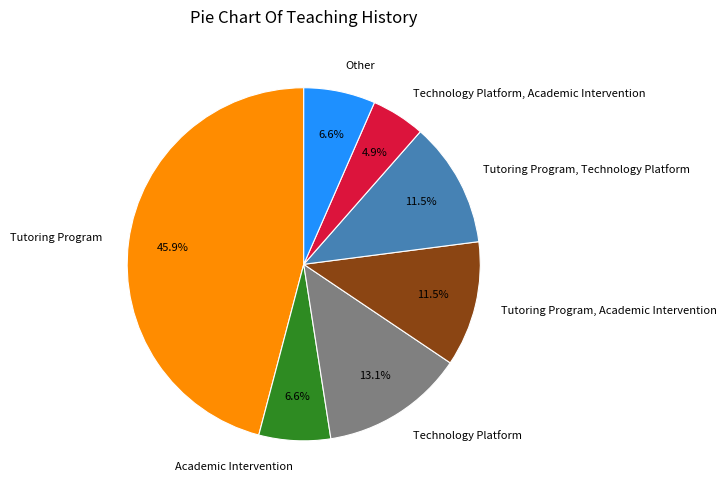

Combined, do Other and Tutoring Program account for over 50%?

Yes